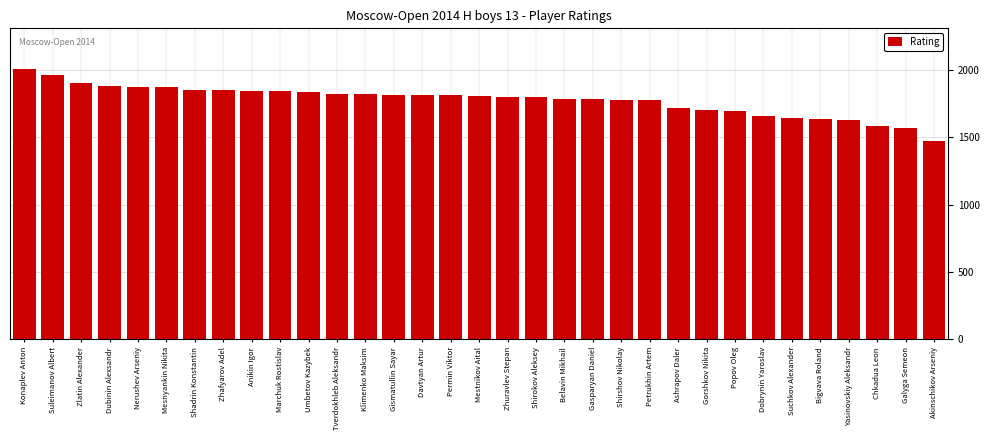

What is the value of the 1st bar from the left?

2008